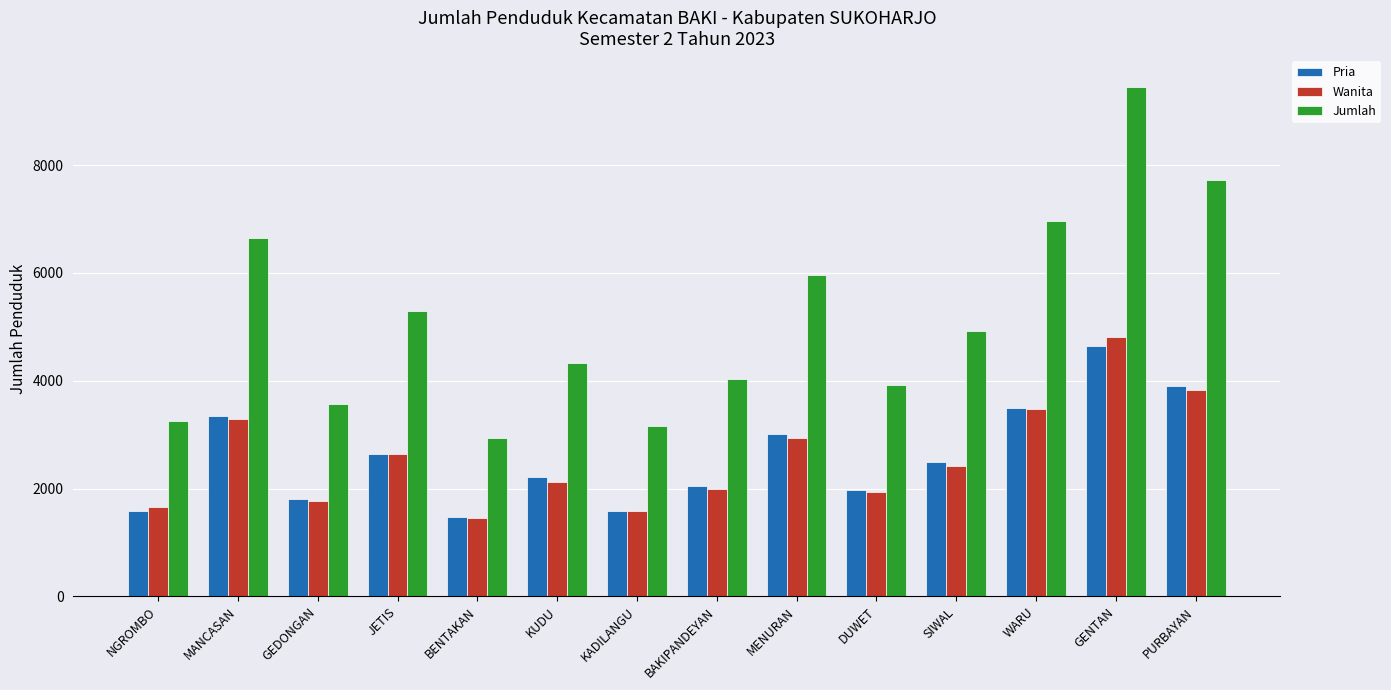

The Wanita series shows 3477 at WARU. True or false?

True